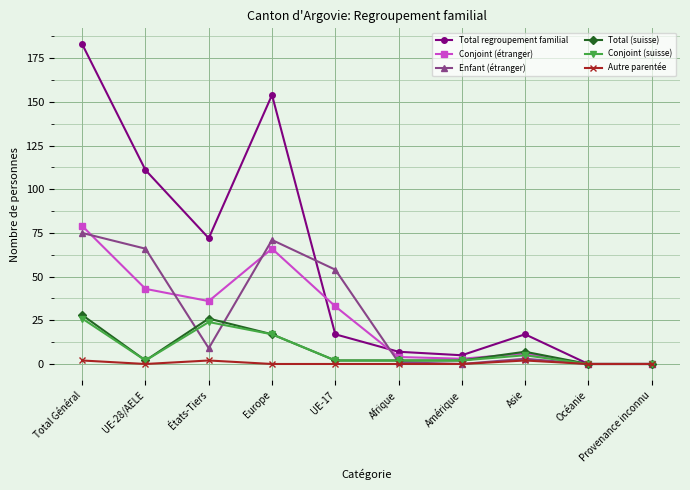

Which series has the widest spread of values?

Total regroupement familial